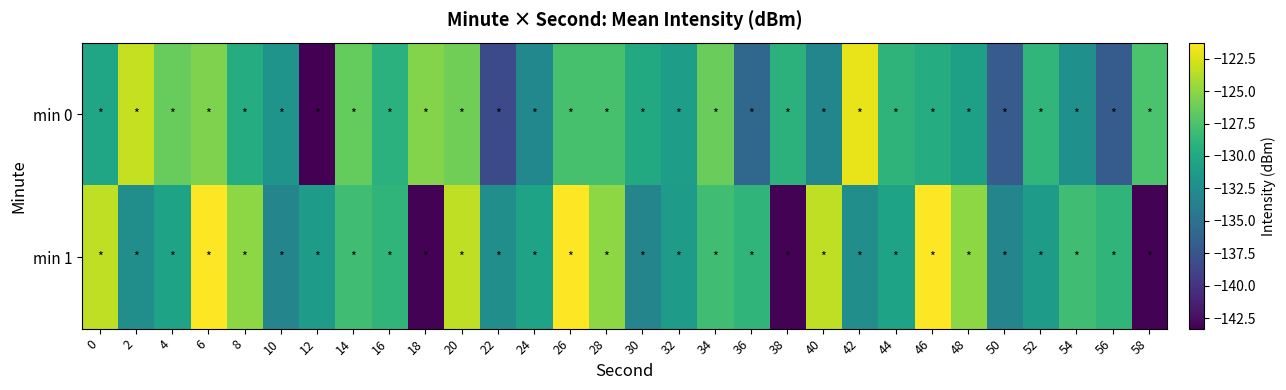

Which series changed the most between 34 and 36?

min 0